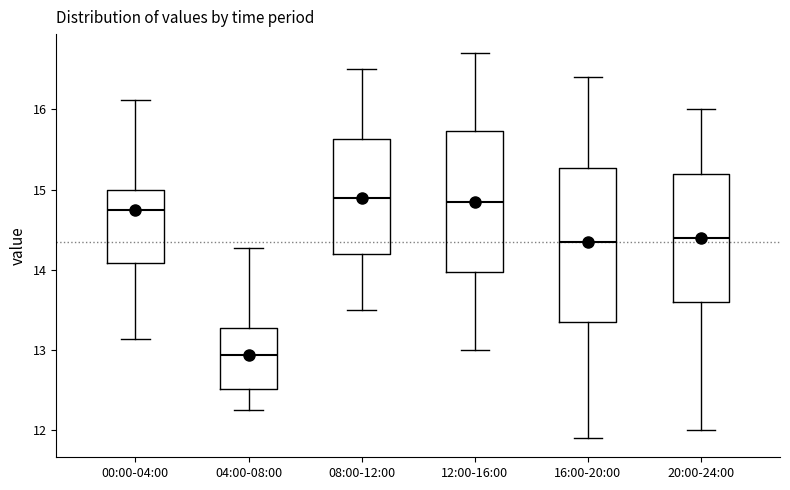

Reading left to right, read every box against the y-axis: the position of its median line, the range the box covers, and the ends of its whiskers. The values are not printed on the chart, so give them approximately, as read against the axis.

00:00-04:00: median 14.7, box 14.1 to 15.0, whiskers 13.1 to 16.1
04:00-08:00: median 12.9, box 12.5 to 13.3, whiskers 12.3 to 14.3
08:00-12:00: median 14.9, box 14.2 to 15.6, whiskers 13.5 to 16.5
12:00-16:00: median 14.9, box 14.0 to 15.7, whiskers 13.0 to 16.7
16:00-20:00: median 14.4, box 13.4 to 15.3, whiskers 11.9 to 16.4
20:00-24:00: median 14.4, box 13.6 to 15.2, whiskers 12.0 to 16.0